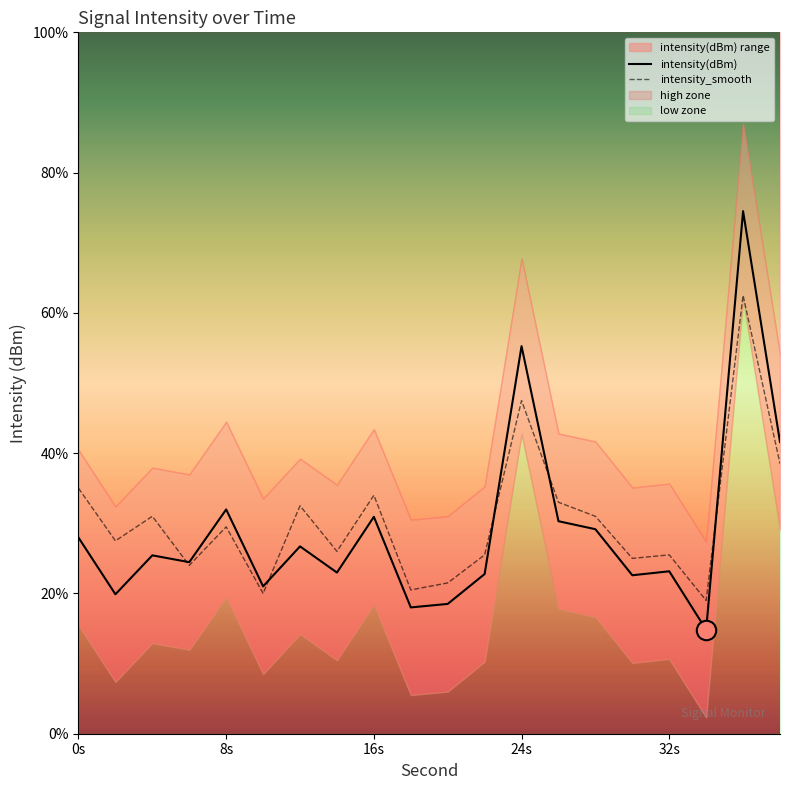

Which category has the lowest value across all series?

34